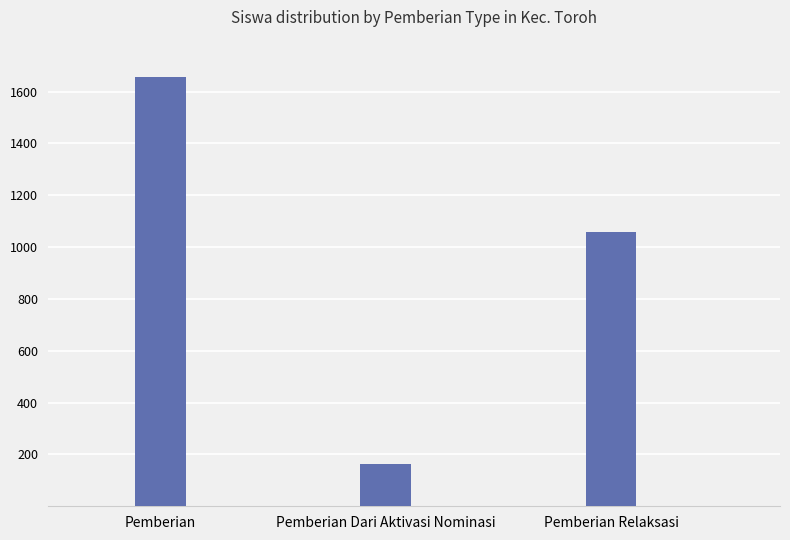

What is the difference between the values at Pemberian Relaksasi and Pemberian Dari Aktivasi Nominasi?

893